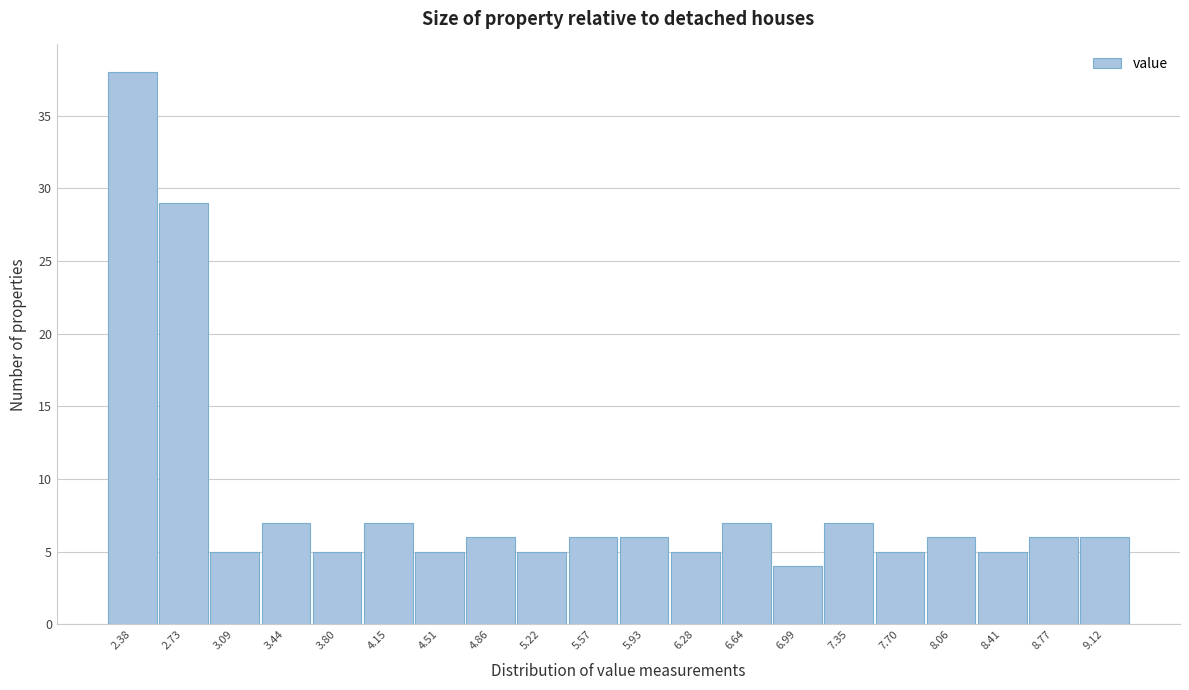

Reading left to right, transcribe this chart: for each bar, give the range it covers on the x-axis and its height. Neither the bar edges nor the heights are printed on the chart, so give them approximately, as read against the axes.

2.200 to 2.555: 38
2.555 to 2.910: 29
2.910 to 3.265: 5
3.265 to 3.620: 7
3.620 to 3.975: 5
3.975 to 4.330: 7
4.330 to 4.685: 5
4.685 to 5.040: 6
5.040 to 5.395: 5
5.395 to 5.750: 6
5.750 to 6.105: 6
6.105 to 6.460: 5
6.460 to 6.815: 7
6.815 to 7.170: 4
7.170 to 7.525: 7
7.525 to 7.880: 5
7.880 to 8.235: 6
8.235 to 8.590: 5
8.590 to 8.945: 6
8.945 to 9.300: 6